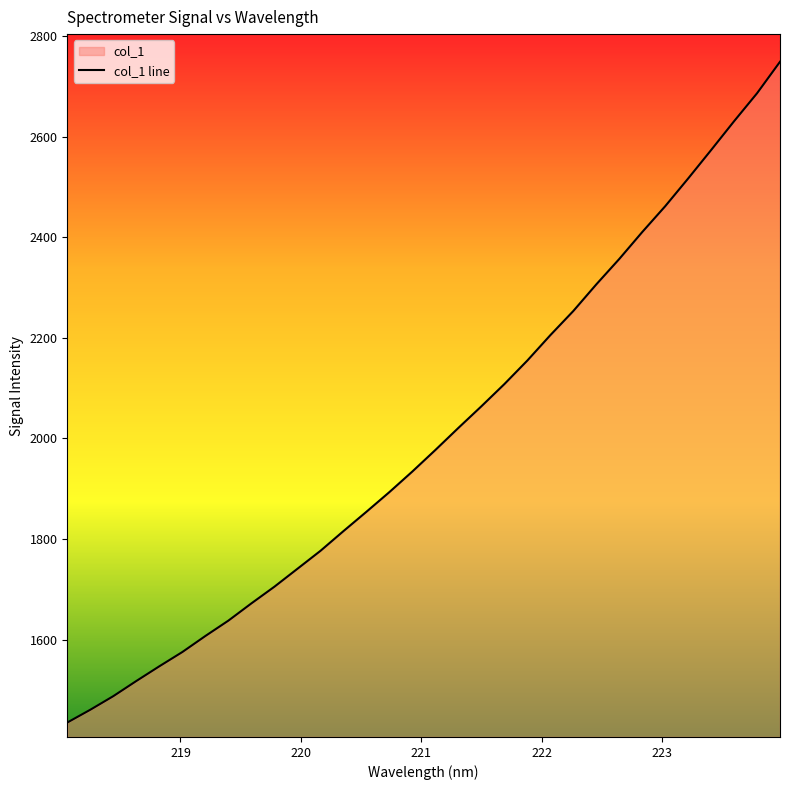

Reading left to right, list all the values displayed in this chart.

218.0596=1435.4	218.2508=1460.8	218.442=1487.8	218.6332=1517.9	218.8244=1547.2	219.0156=1575.5	219.2067=1607.4	219.3979=1637.9	219.589=1672.2	219.7801=1705.3	219.9712=1740.9	220.1623=1776.6	220.3533=1815.8	220.5444=1854.3	220.7354=1893.4	220.9264=1934.4	221.1174=1977.2	221.3083=2021.0	221.4993=2063.9	221.6902=2108.1	221.8812=2154.9	222.0721=2205.3	222.263=2253.4	222.4538=2306.2	222.6447=2356.8	222.8355=2410.3	223.0264=2461.7	223.2172=2516.8	223.408=2573.4	223.5987=2630.7	223.7895=2686.3	223.9802=2748.9